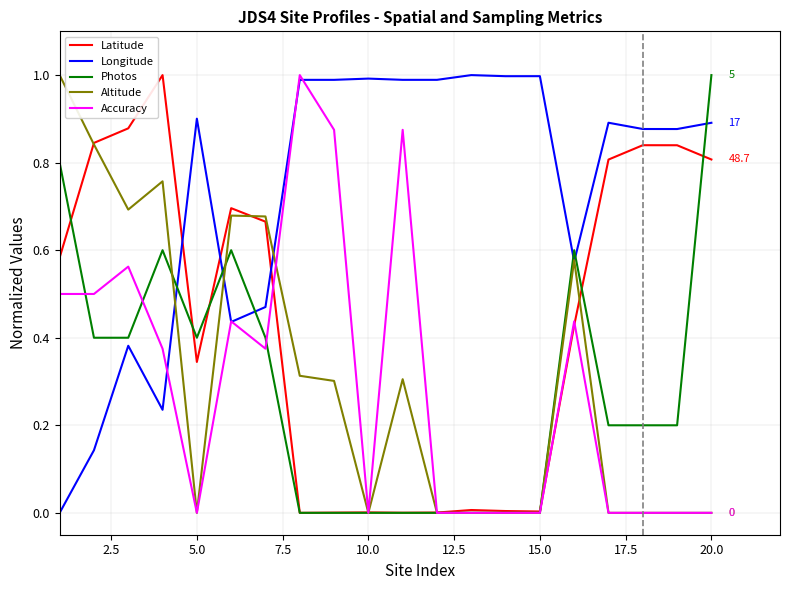

What is the highest value of the Photos series?

1.0